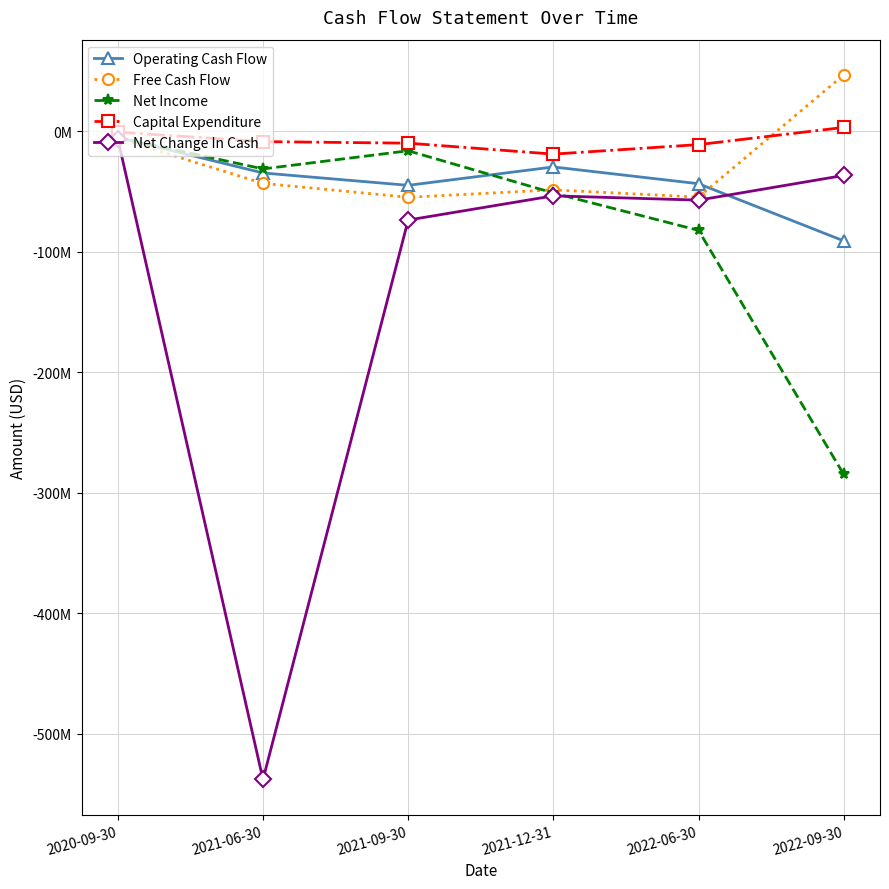

What are all the series names shown in the legend?

Operating Cash Flow, Free Cash Flow, Net Income, Capital Expenditure, Net Change In Cash